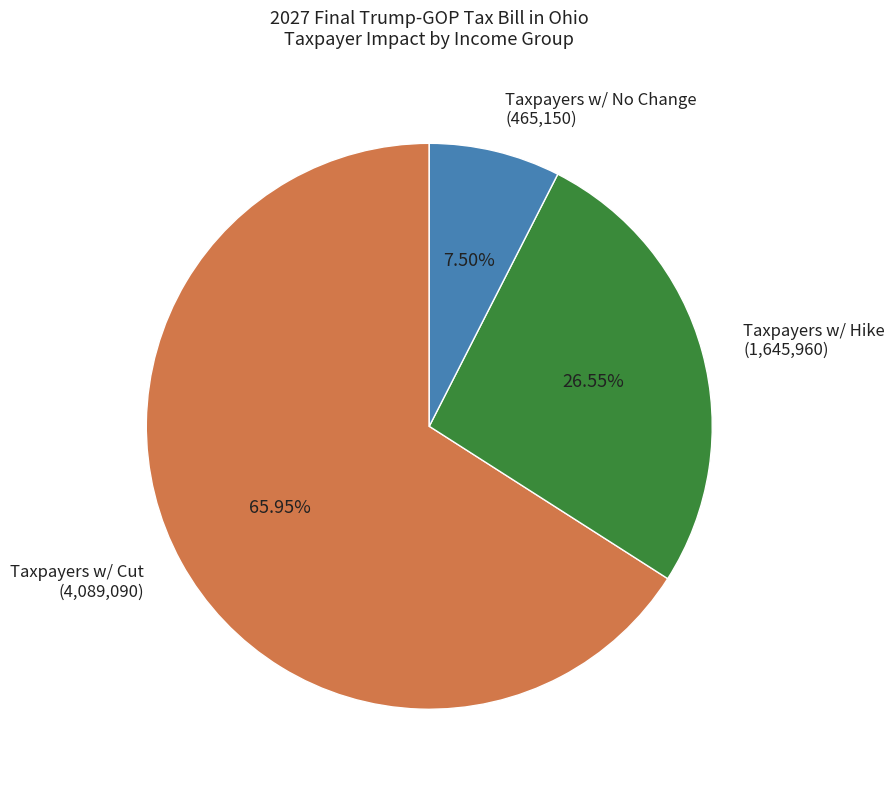

Is the sum of Taxpayers w/ Hike (1,645,960) and Taxpayers w/ No Change (465,150) greater than half?

No